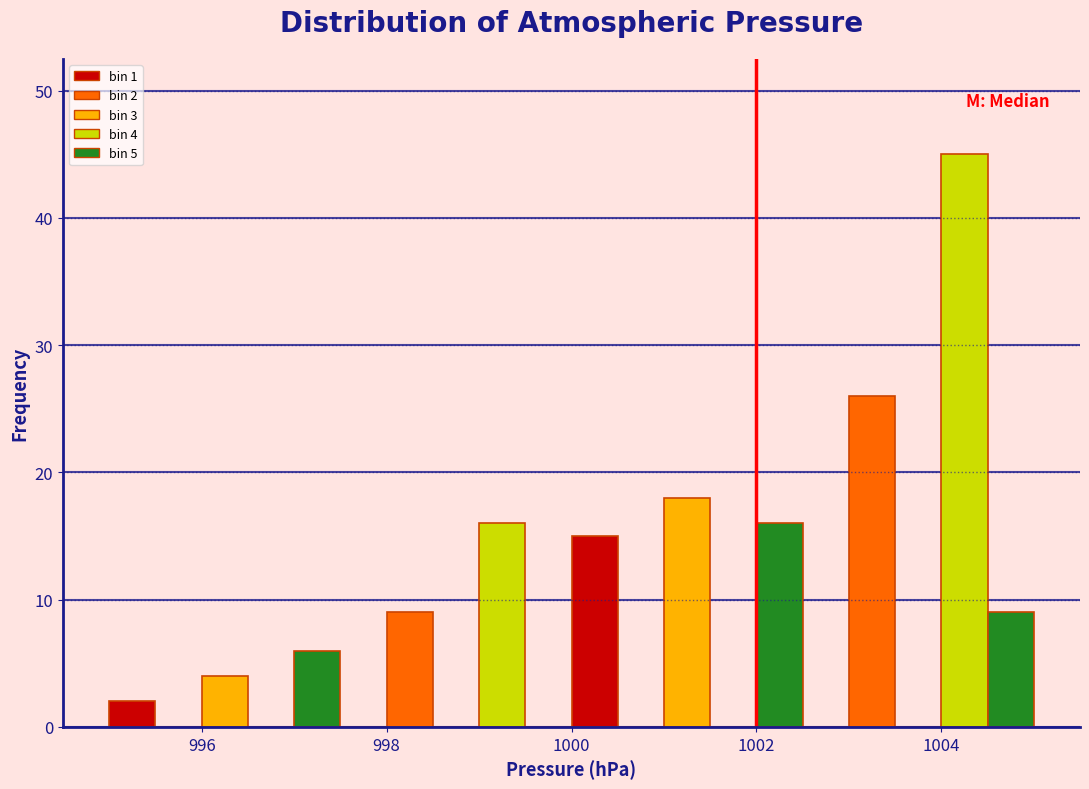

Read against the x-axis, roughly where is the centre of the tallest bar?

1004.2